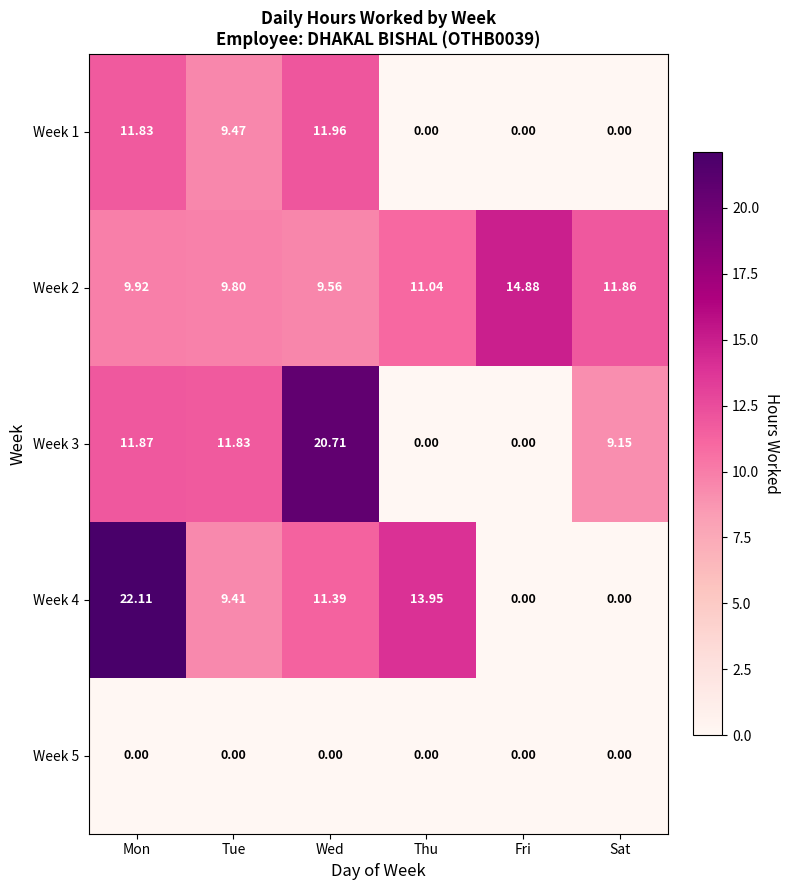

What is the greatest value displayed?

22.1